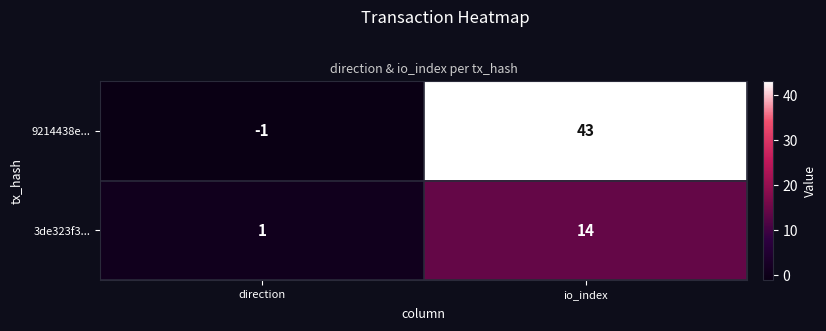

At which category is the sum across all series the highest?

io_index